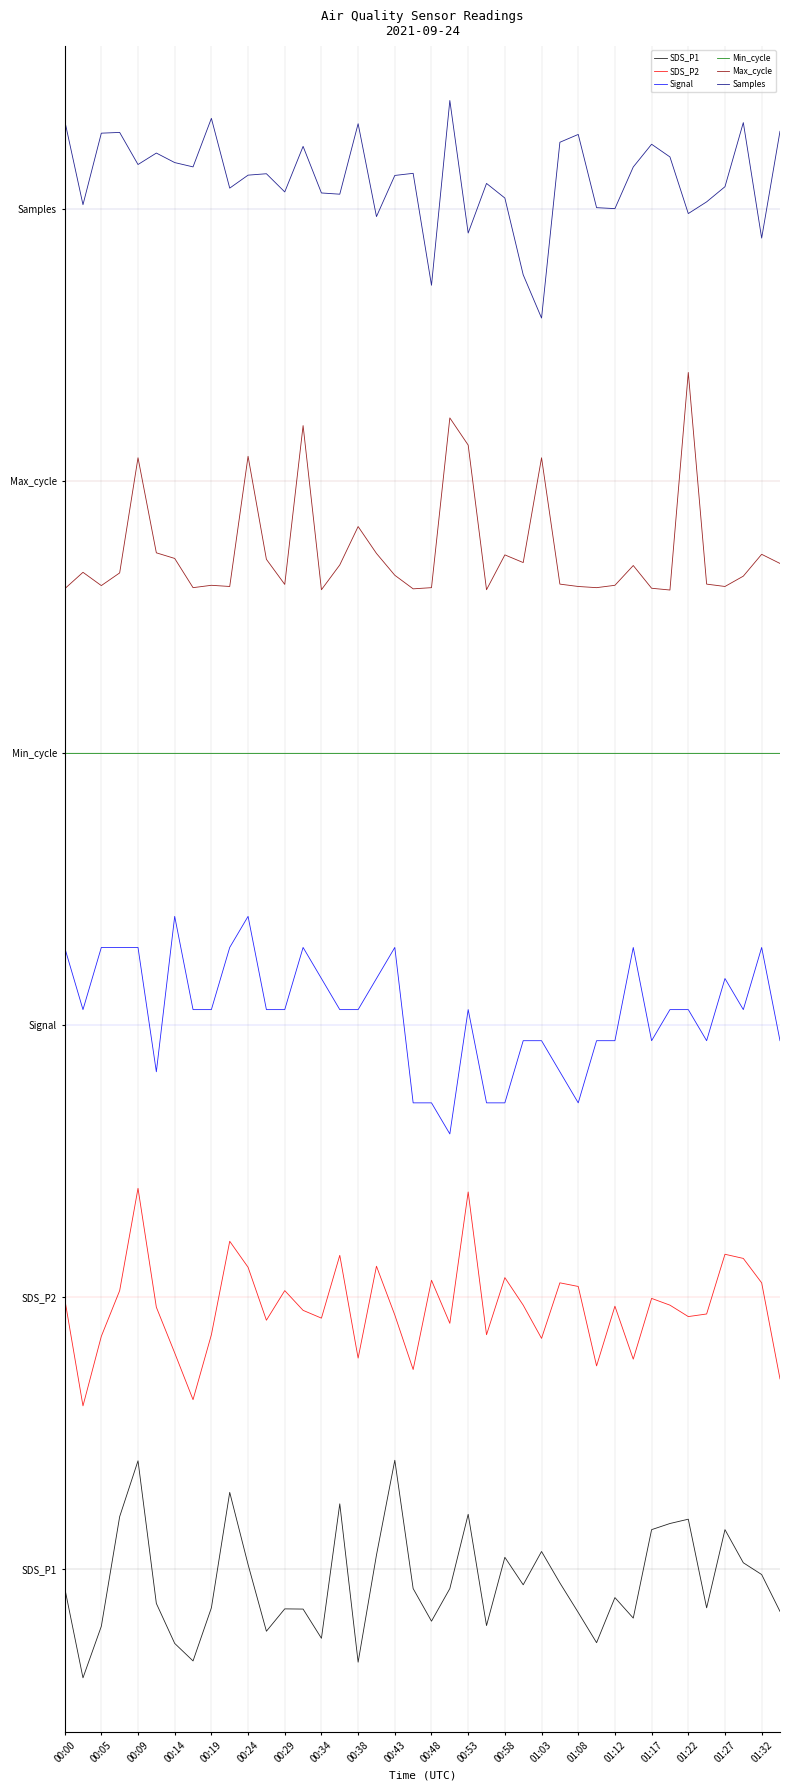

Reading left to right, list all the values displayed in this chart.

SDS_P1: -0.2	-1.0	-0.5	0.5	1.0	-0.3	-0.7	-0.8	-0.4	0.7	0.0	-0.6	-0.4	-0.4	-0.6	0.6	-0.9	0.1	1.0	-0.2	-0.5	-0.2	0.5	-0.5	0.1	-0.1	0.2	-0.1	-0.4	-0.7	-0.3	-0.5	0.4	0.4	0.5	-0.4	0.4	0.1	-0.1	-0.4
SDS_P2: 2.5	1.5	2.1	2.6	3.5	2.4	2.0	1.6	2.2	3.0	2.8	2.3	2.6	2.4	2.3	2.9	1.9	2.8	2.3	1.8	2.7	2.3	3.5	2.2	2.7	2.4	2.1	2.6	2.6	1.9	2.4	1.9	2.5	2.4	2.3	2.3	2.9	2.9	2.6	1.7
Signal: 5.7	5.1	5.7	5.7	5.7	4.6	6.0	5.1	5.1	5.7	6.0	5.1	5.1	5.7	5.4	5.1	5.1	5.4	5.7	4.3	4.3	4.0	5.1	4.3	4.3	4.9	4.9	4.6	4.3	4.9	4.9	5.7	4.9	5.1	5.1	4.9	5.4	5.1	5.7	4.9
Min_cycle: 7.5	7.5	7.5	7.5	7.5	7.5	7.5	7.5	7.5	7.5	7.5	7.5	7.5	7.5	7.5	7.5	7.5	7.5	7.5	7.5	7.5	7.5	7.5	7.5	7.5	7.5	7.5	7.5	7.5	7.5	7.5	7.5	7.5	7.5	7.5	7.5	7.5	7.5	7.5	7.5
Max_cycle: 9.0	9.2	9.0	9.2	10.2	9.3	9.3	9.0	9.0	9.0	10.2	9.3	9.1	10.5	9.0	9.2	9.6	9.3	9.1	9.0	9.0	10.6	10.3	9.0	9.3	9.3	10.2	9.1	9.0	9.0	9.0	9.2	9.0	9.0	11.0	9.1	9.0	9.1	9.3	9.2
Samples: 13.3	12.5	13.2	13.2	12.9	13.0	12.9	12.9	13.3	12.7	12.8	12.8	12.7	13.1	12.7	12.6	13.3	12.4	12.8	12.8	11.8	13.5	12.3	12.7	12.6	11.9	11.5	13.1	13.2	12.5	12.5	12.9	13.1	13.0	12.5	12.6	12.7	13.3	12.2	13.2